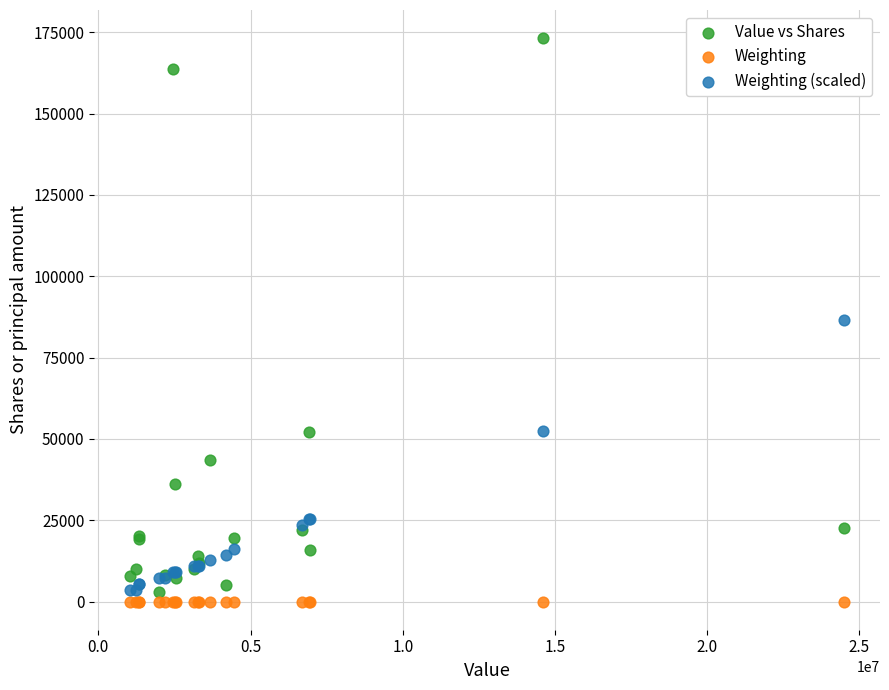

What is the X range (max minus min) for the scatter plot?

23461000.0